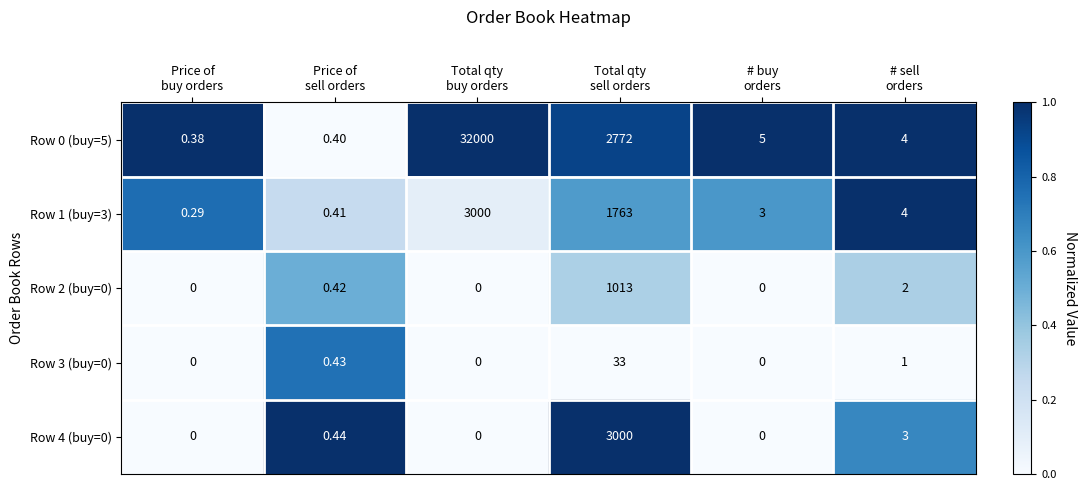

Count the number of categories in the chart.

6